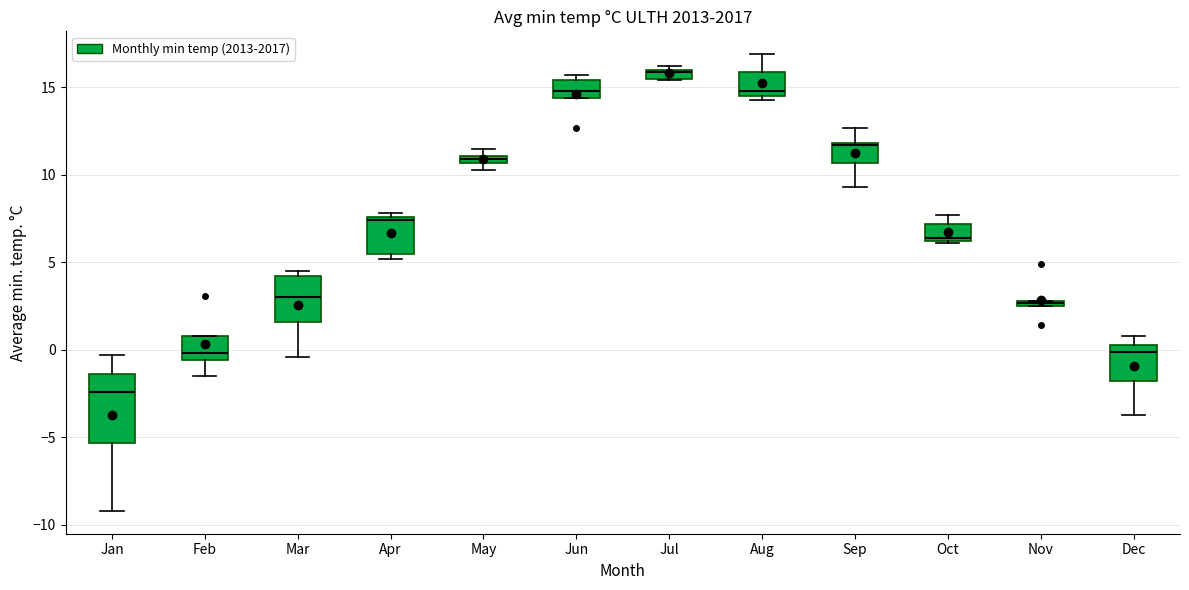

Comparing the boxes themselves (not the whiskers), which one is the tallest?

Jan